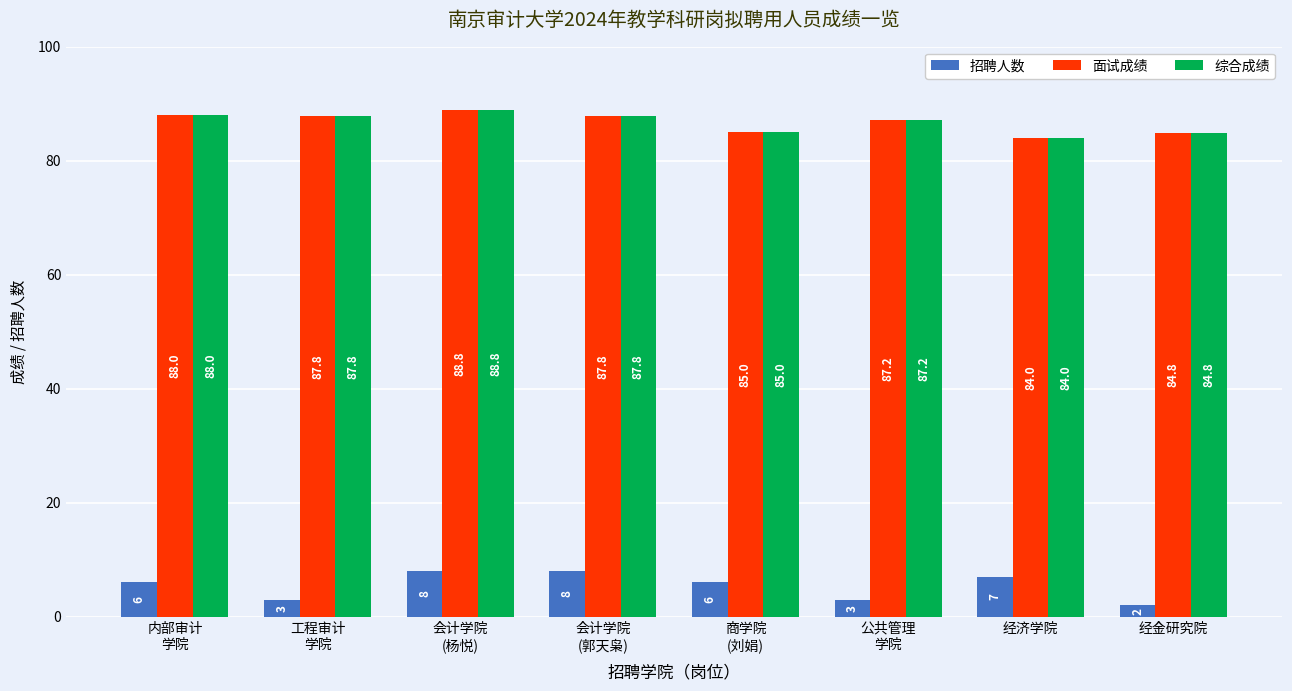

What is the maximum value shown in the chart?

88.8